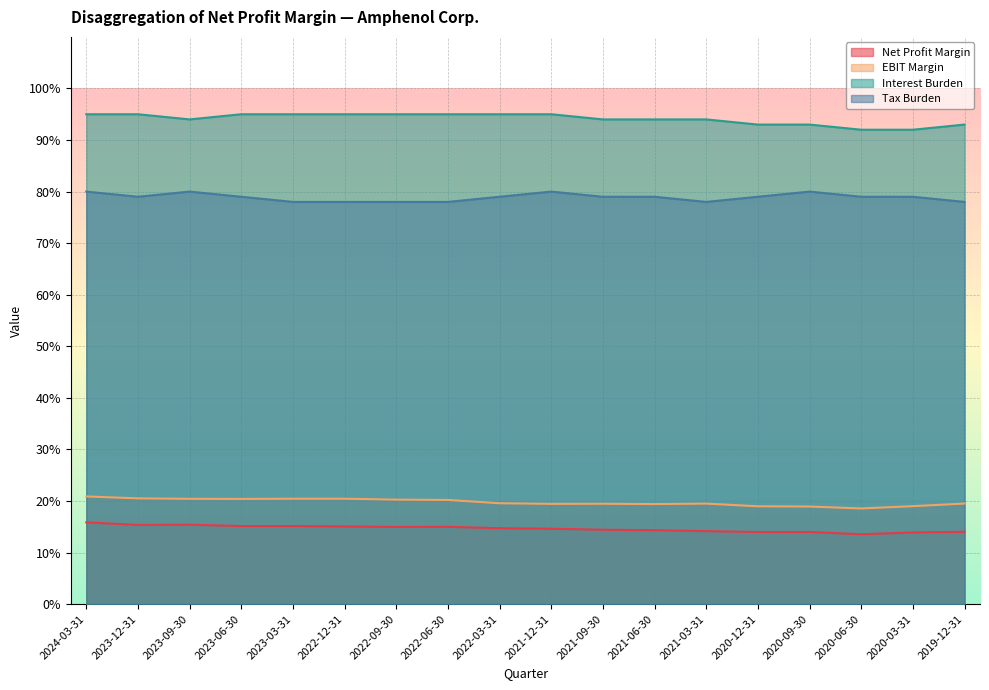

What are all the series names shown in the legend?

Net Profit Margin, EBIT Margin, Interest Burden, Tax Burden